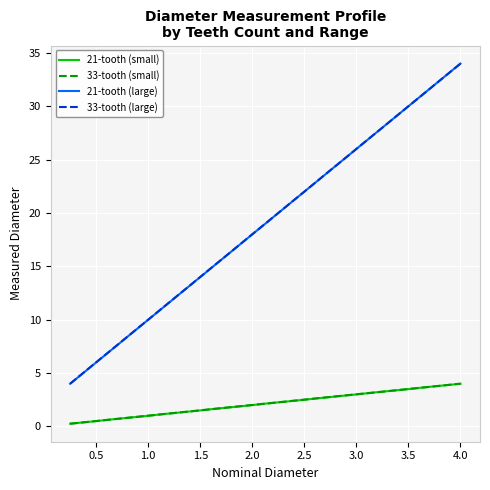

True or false: 33-tooth (large) and 33-tooth (small) intersect in this chart.

False